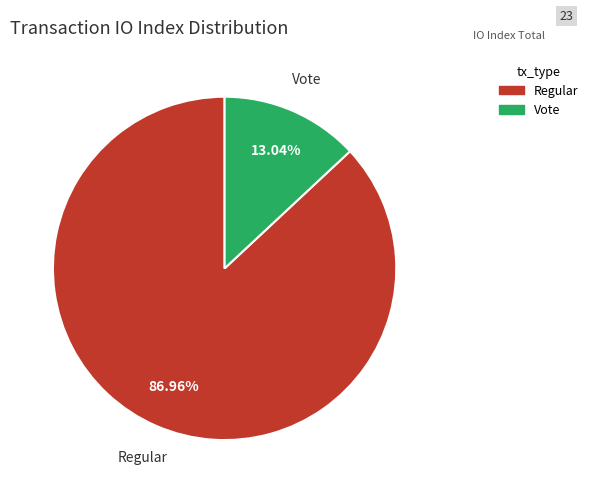

Which slice is the largest?

Regular